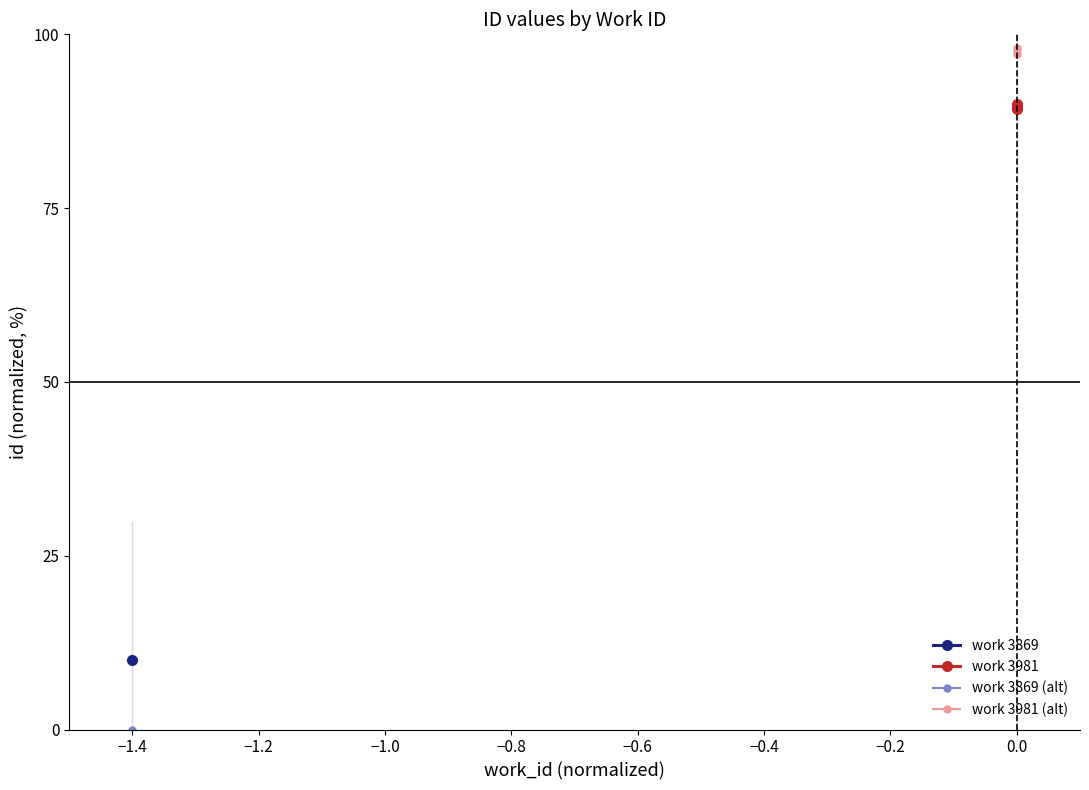

Does the chart display data point markers on the line(s)?

Yes